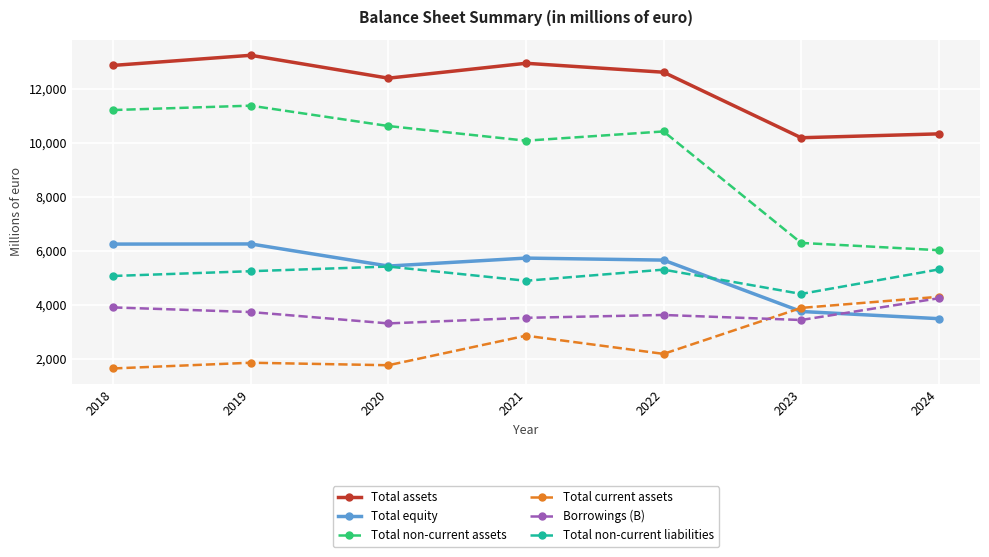

What is the spread (max minus min) of values at 2021?

10075.0